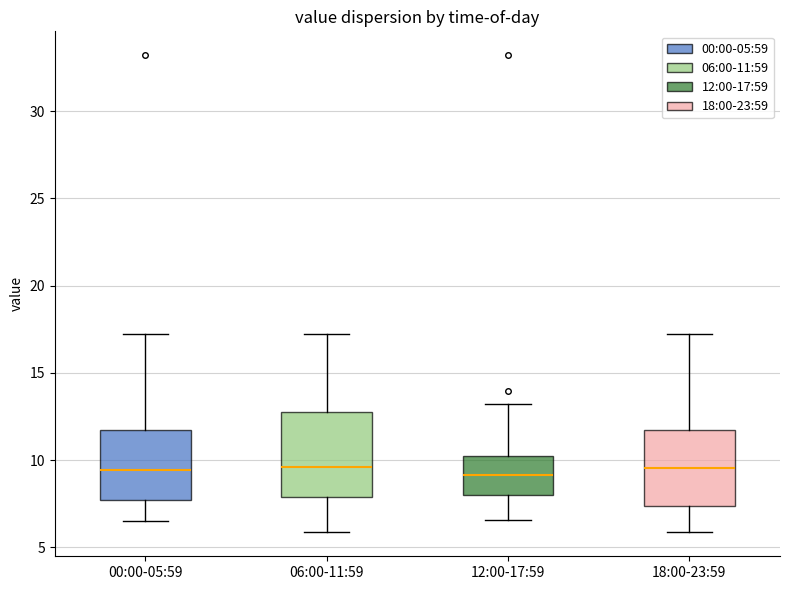

Reading left to right, transcribe this box plot: for each box, give where its median line is, the range the box spans, and where its two whiskers end, as read against the y-axis. The values are not printed on the chart, so give them approximately, as read against the axis.

00:00-05:59: median 9.5, box 7.5 to 11.5, whiskers 6.5 to 17.0
06:00-11:59: median 9.5, box 8.0 to 13.0, whiskers 6.0 to 17.0
12:00-17:59: median 9.0, box 8.0 to 10.5, whiskers 6.5 to 13.0
18:00-23:59: median 9.5, box 7.5 to 11.5, whiskers 6.0 to 17.0